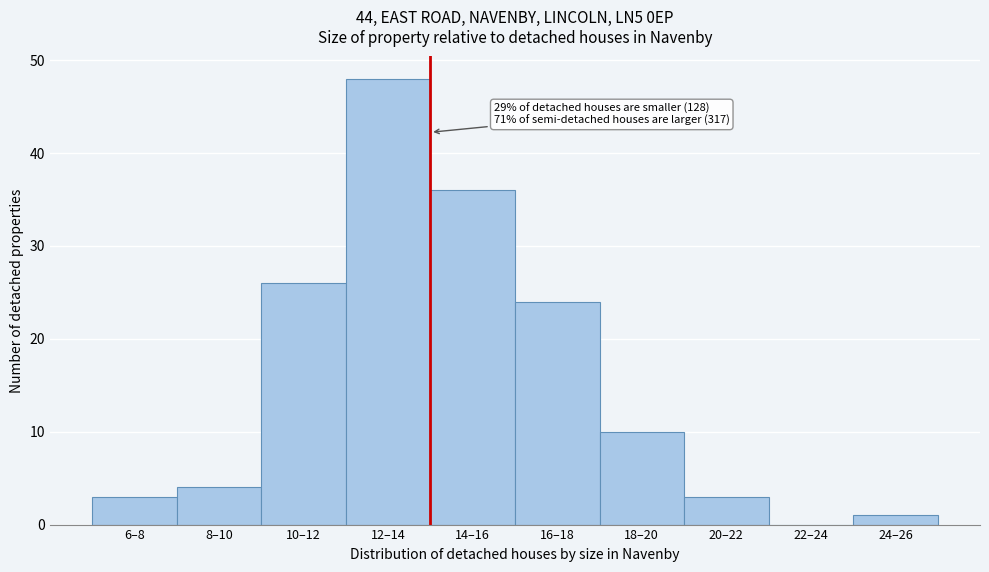

Reading left to right, extract all data points from this chart.

6–8=3	8–10=4	10–12=26	12–14=48	14–16=36	16–18=24	18–20=10	20–22=3	22–24=0	24–26=1